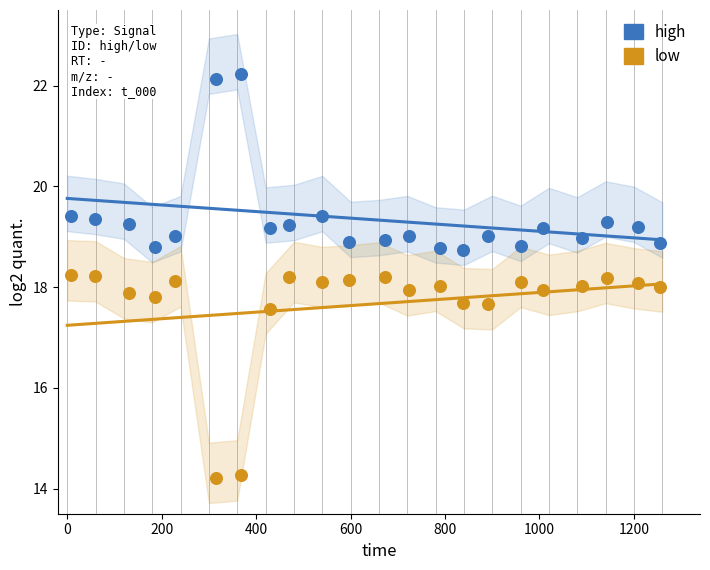

Across all data points, what is the range of X values (max minus min)?

1247.4